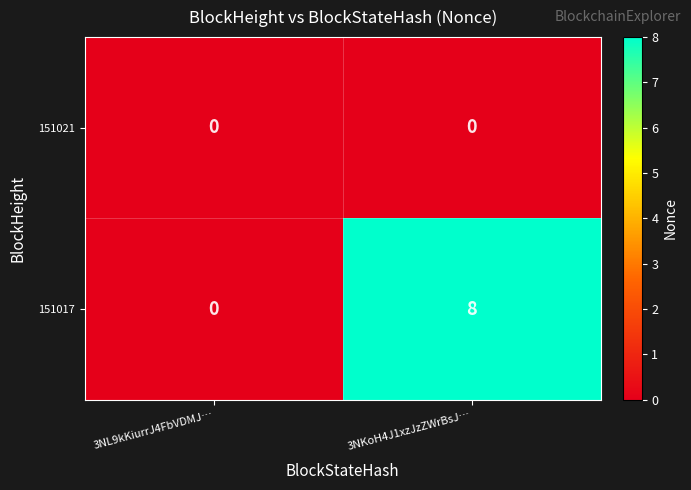

The value of 151017 at 3NKoH4J1xzJzZWrBsJ… is 2. True or false?

False